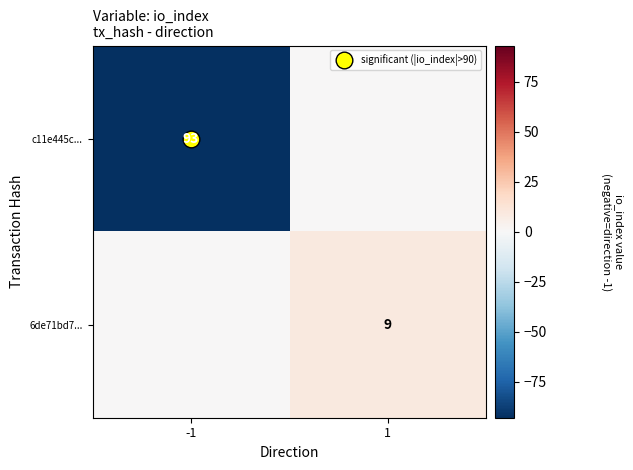

At how many categories does at least one series exceed -27?

2